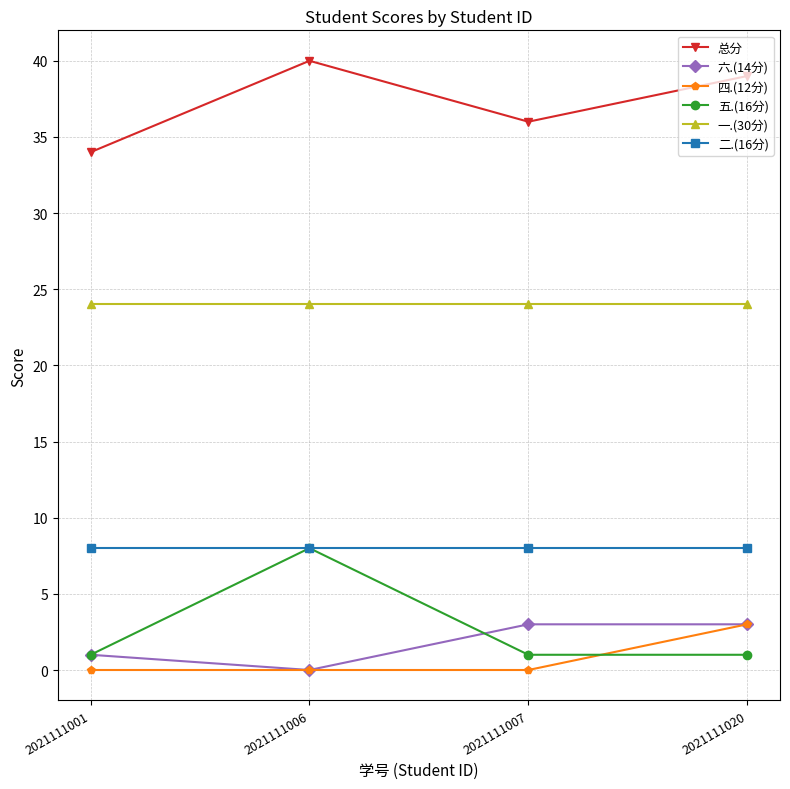

What are all the series names shown in the legend?

总分, 六.(14分), 四.(12分), 五.(16分), 一.(30分), 二.(16分)